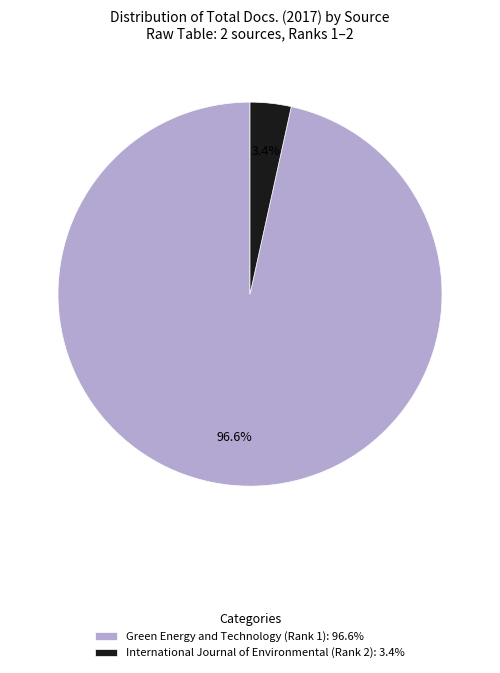

Which has a higher value, International Journal of Environmental (Rank 2): 3.4% or Green Energy and Technology (Rank 1): 96.6%?

Green Energy and Technology (Rank 1): 96.6%